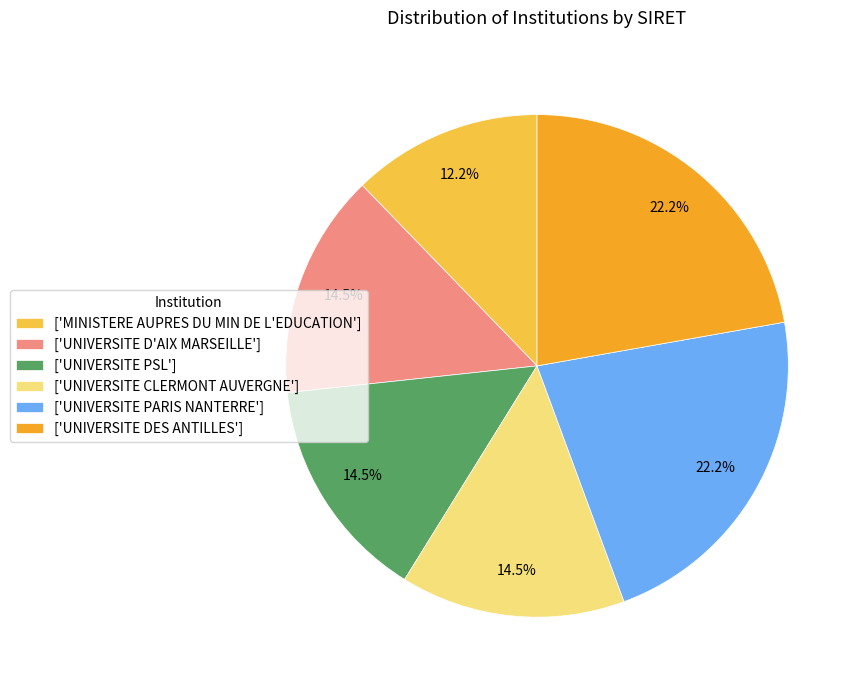

How many slices are in this pie chart?

6